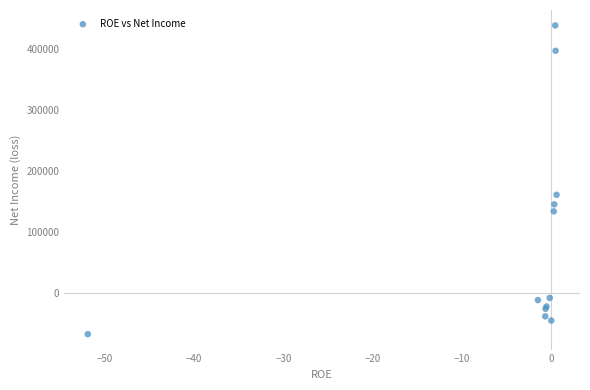

What Y value in the scatter plot is closest to 185737?

161148